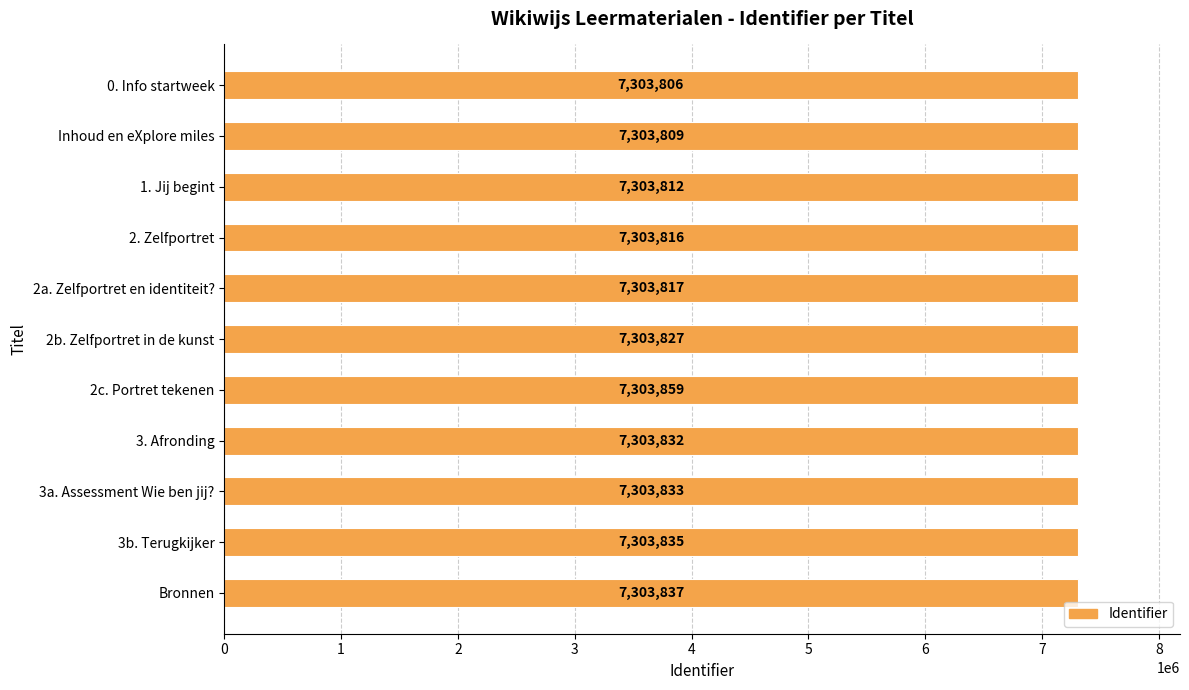

Where is the data nearest to the value 7303832?

3. Afronding